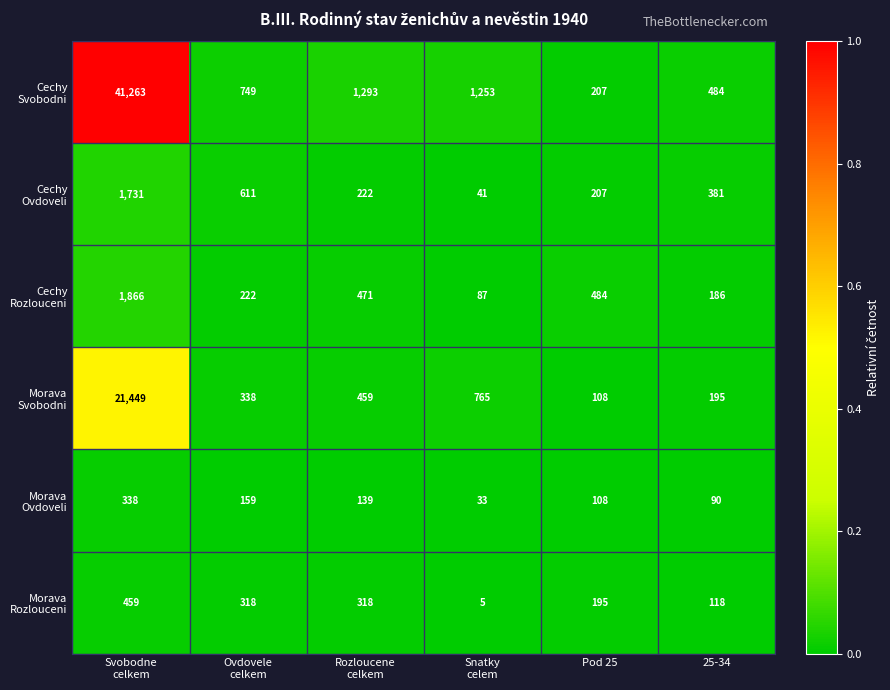

What is the smallest value displayed?

5